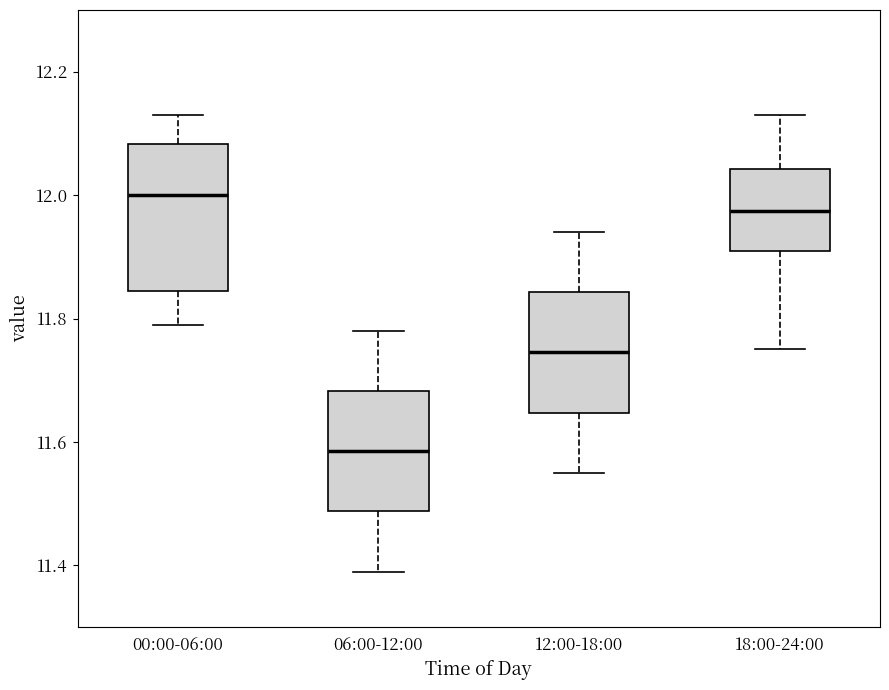

Reading left to right, transcribe this box plot: for each box, give where its median line is, the range the box spans, and where its two whiskers end, as read against the y-axis. The values are not printed on the chart, so give them approximately, as read against the axis.

00:00-06:00: median 12.00, box 11.84 to 12.08, whiskers 11.80 to 12.14
06:00-12:00: median 11.58, box 11.48 to 11.68, whiskers 11.40 to 11.78
12:00-18:00: median 11.74, box 11.64 to 11.84, whiskers 11.56 to 11.94
18:00-24:00: median 11.98, box 11.92 to 12.04, whiskers 11.76 to 12.14